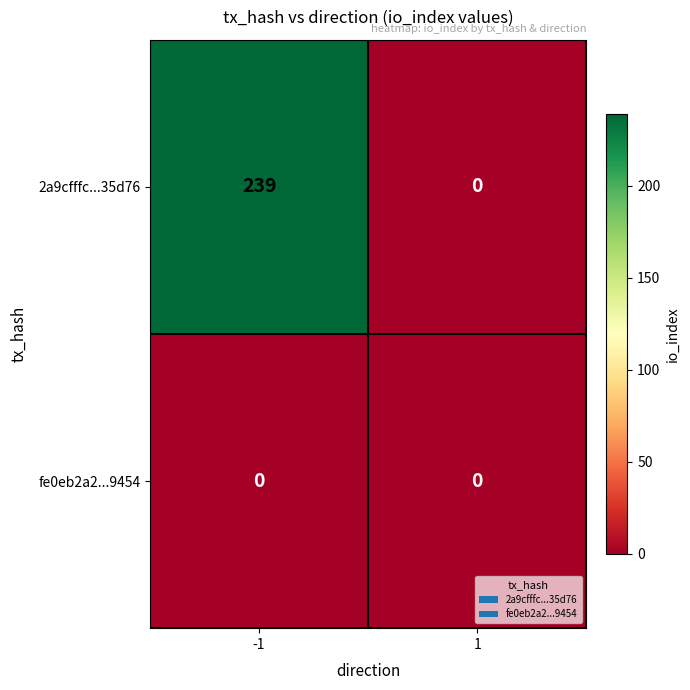

Reading left to right, extract all data points from this chart.

2a9cfffc...35d76: -1=239	1=0
fe0eb2a2...9454: -1=0	1=0